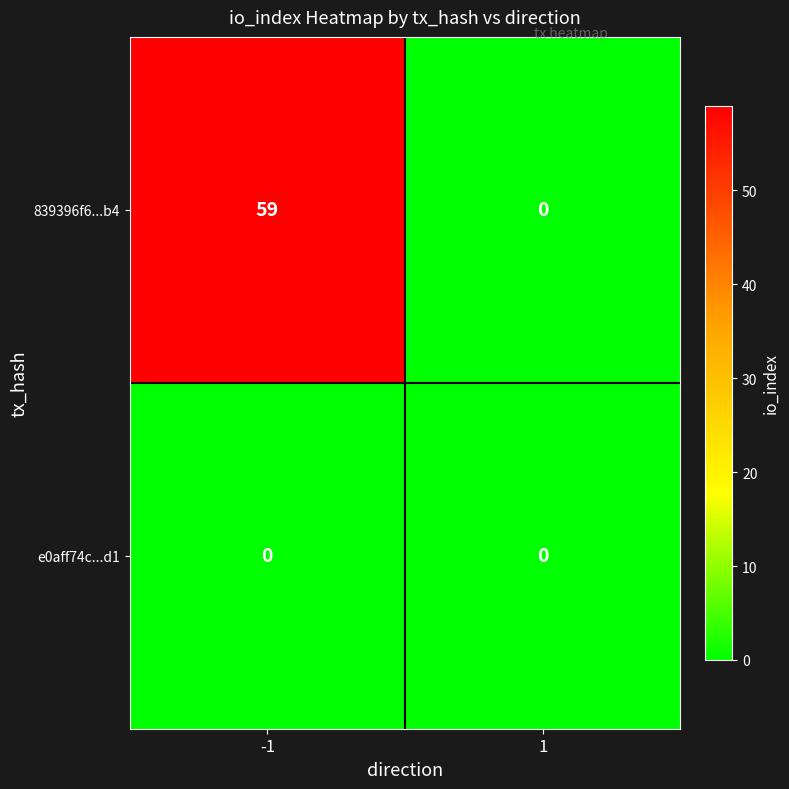

Is it true that 839396f6...b4 equals 0 at 1?

True